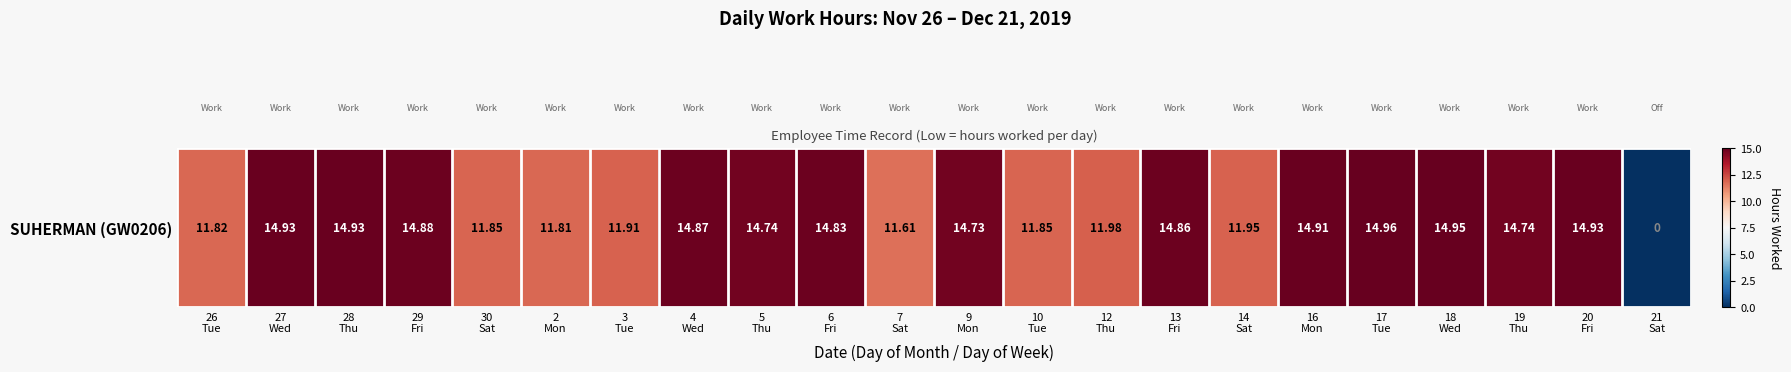

What value does the data have at 5
Thu?

14.7